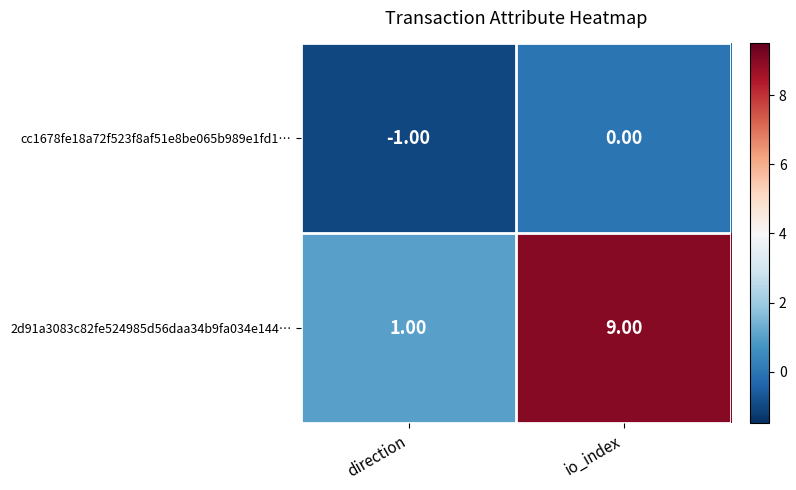

Between direction and io_index, which series saw the biggest shift?

2d91a3083c82fe524985d56daa34b9fa034e144…